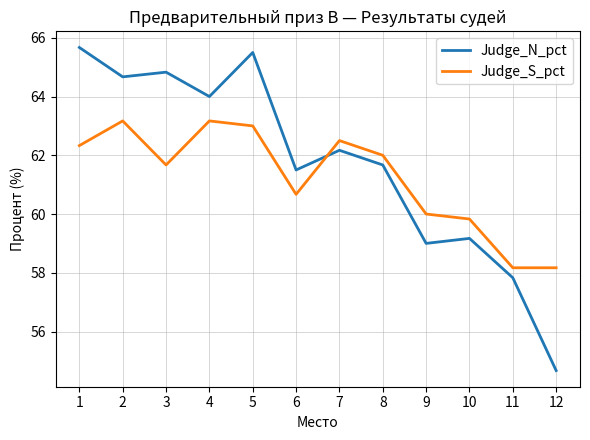

Reading left to right, transcribe all the data shown in this chart.

Judge_N_pct: 1=65.7	2=64.7	3=64.8	4=64.0	5=65.5	6=61.5	7=62.2	8=61.7	9=59.0	10=59.2	11=57.8	12=54.7
Judge_S_pct: 1=62.3	2=63.2	3=61.7	4=63.2	5=63.0	6=60.7	7=62.5	8=62.0	9=60.0	10=59.8	11=58.2	12=58.2